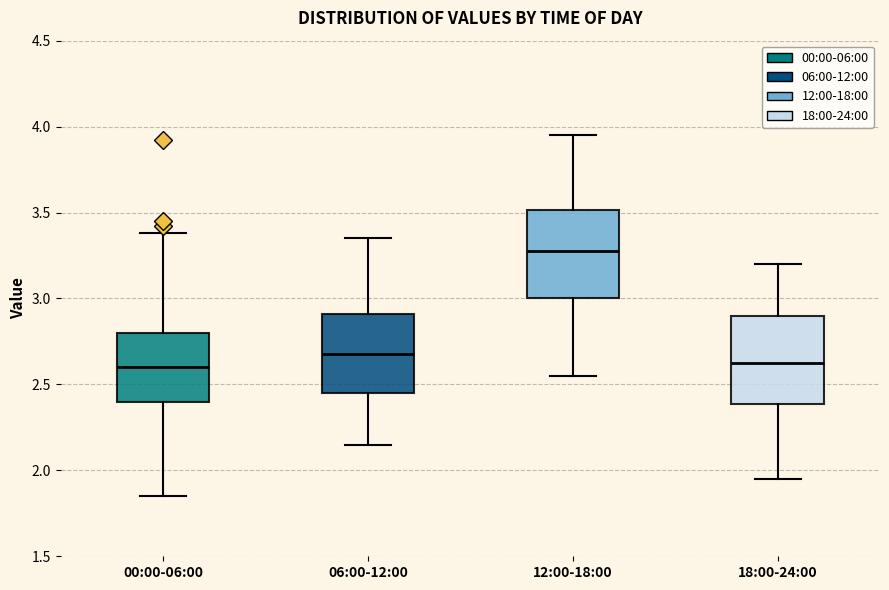

Reading left to right, transcribe this box plot: for each box, give where its median line is, the range the box spans, and where its two whiskers end, as read against the y-axis. The values are not printed on the chart, so give them approximately, as read against the axis.

00:00-06:00: median 2.60, box 2.40 to 2.80, whiskers 1.85 to 3.40
06:00-12:00: median 2.70, box 2.45 to 2.90, whiskers 2.15 to 3.35
12:00-18:00: median 3.30, box 3.00 to 3.50, whiskers 2.55 to 3.95
18:00-24:00: median 2.65, box 2.40 to 2.90, whiskers 1.95 to 3.20